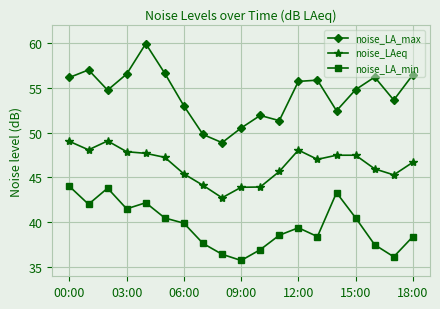

What is the value of the noise_LAeq point at the 9th from the left?

42.7